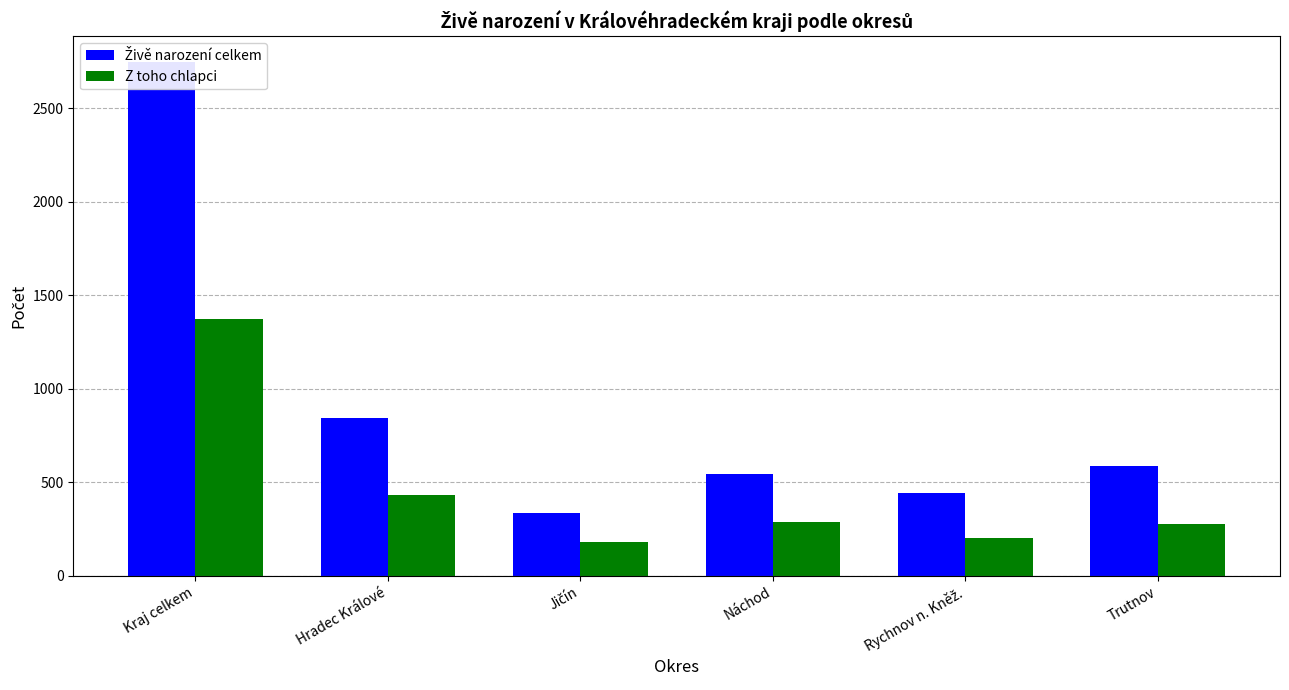

How many distinct data groups are displayed?

2